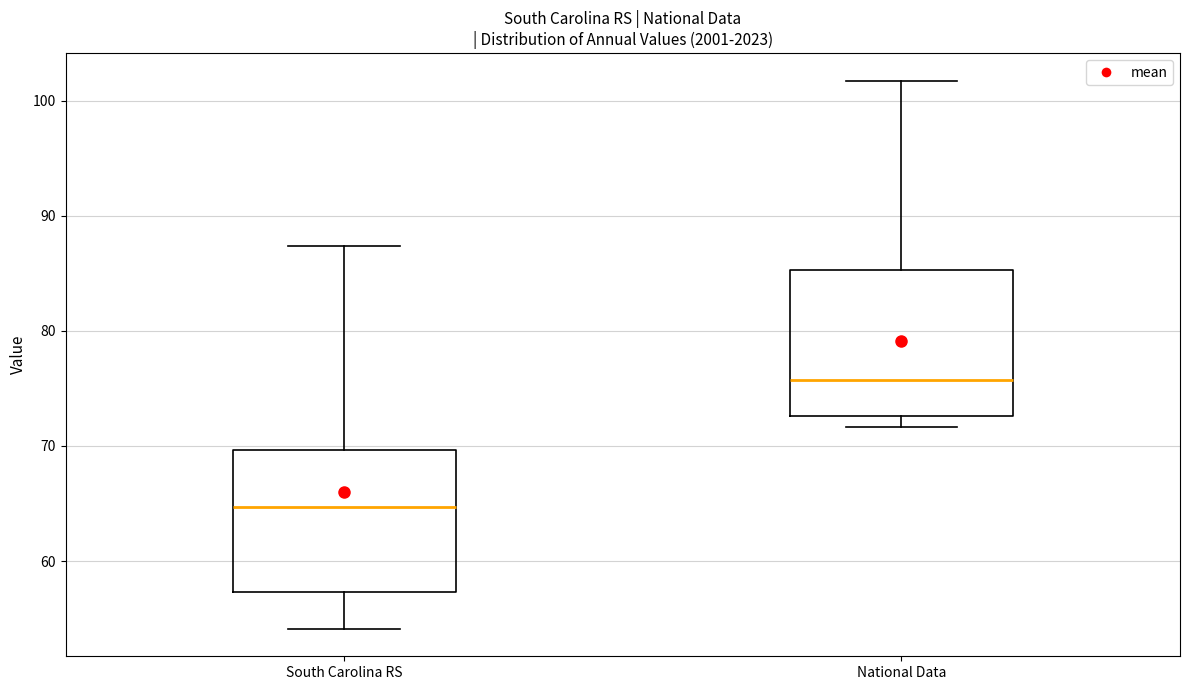

Reading left to right, transcribe this box plot: for each box, give where its median line is, the range the box spans, and where its two whiskers end, as read against the y-axis. The values are not printed on the chart, so give them approximately, as read against the axis.

South Carolina RS: median 65, box 57 to 70, whiskers 54 to 87
National Data: median 76, box 73 to 85, whiskers 72 to 102